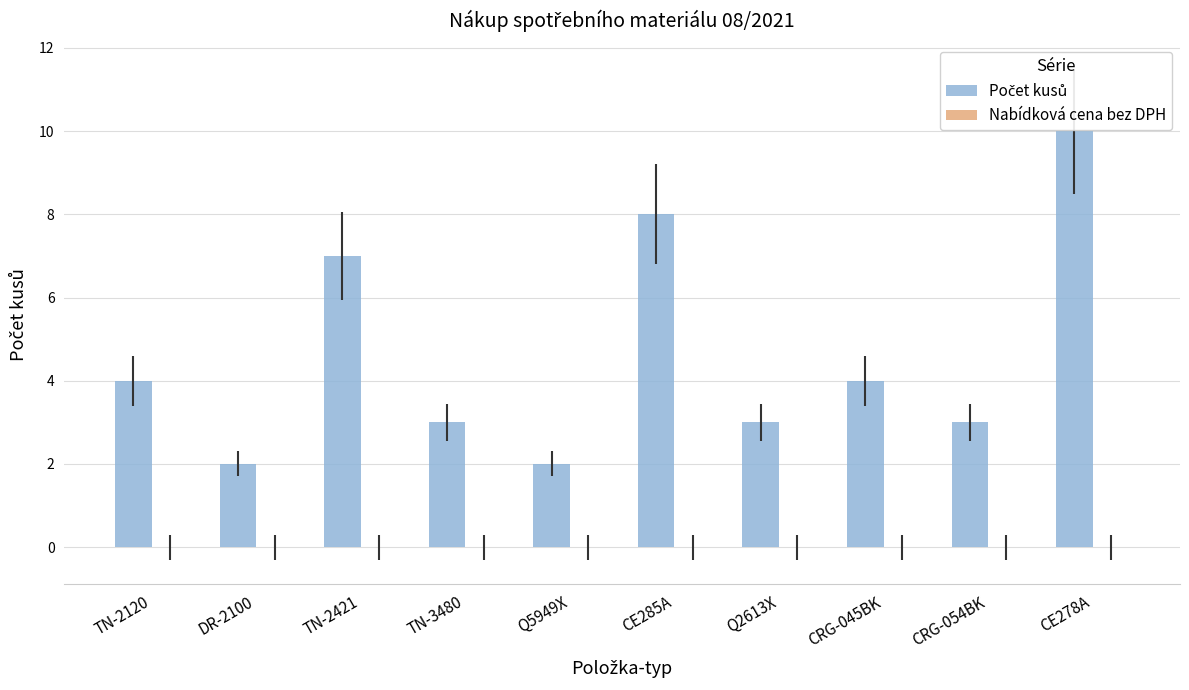

What is the label of the 5th bar from the left?

Q5949X